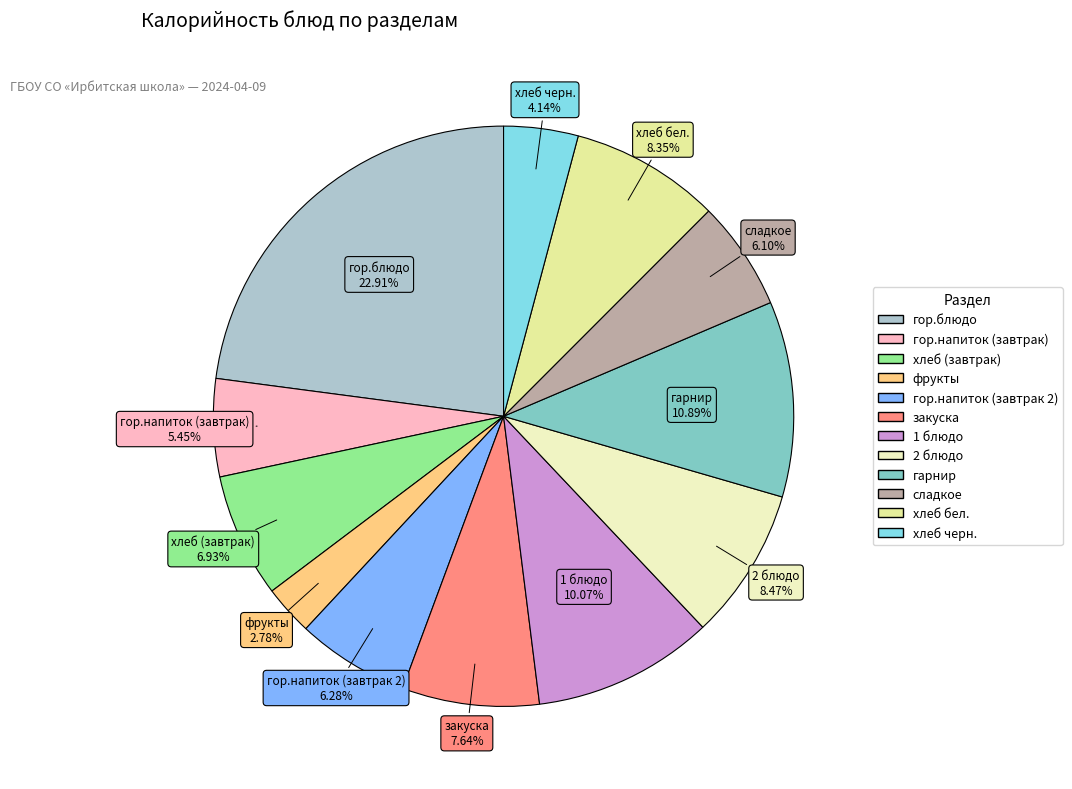

Which slice is the smallest?

фрукты